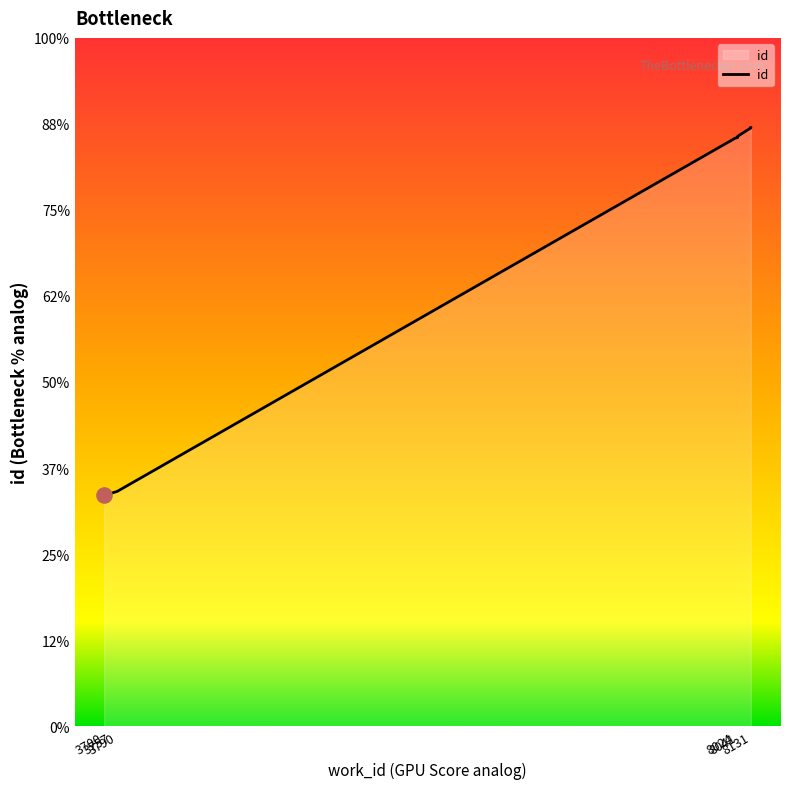

Which has a higher value, 8131 or 8131?

8131